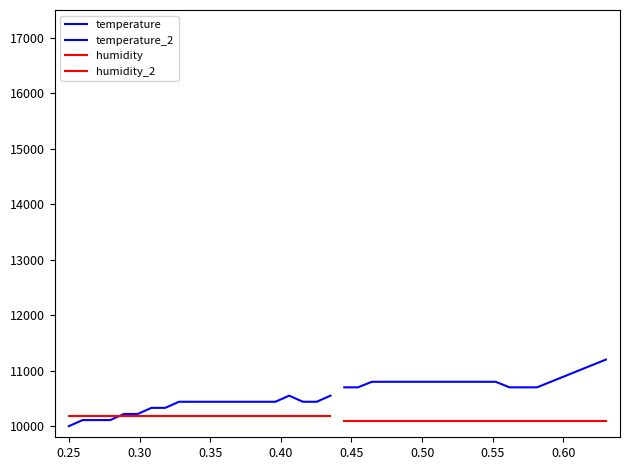

True or false: temperature has more than 1 points higher than both neighbors.

False